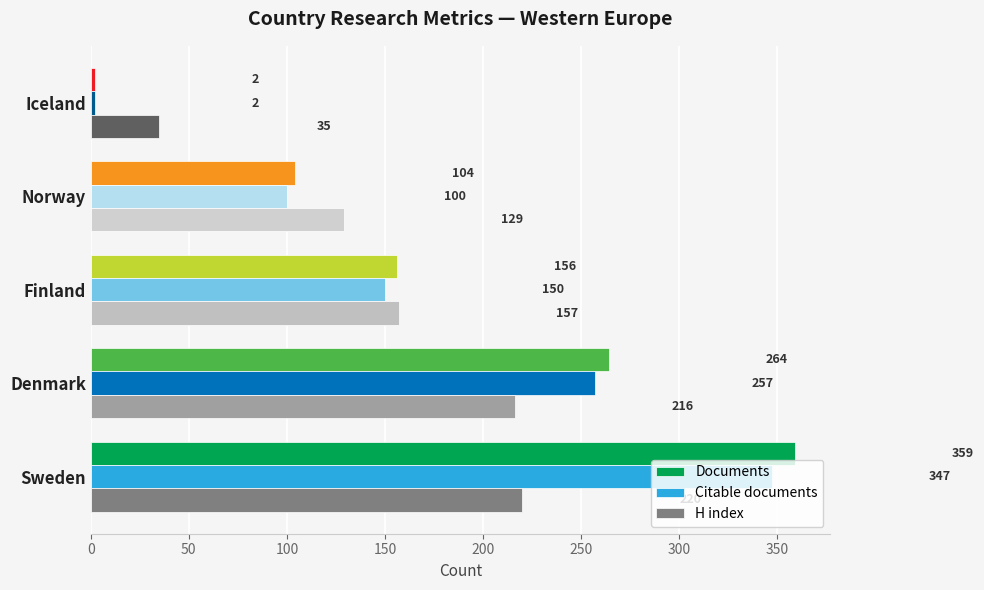

Rank the series by their average value, from lowest to highest.

H index, Citable documents, Documents